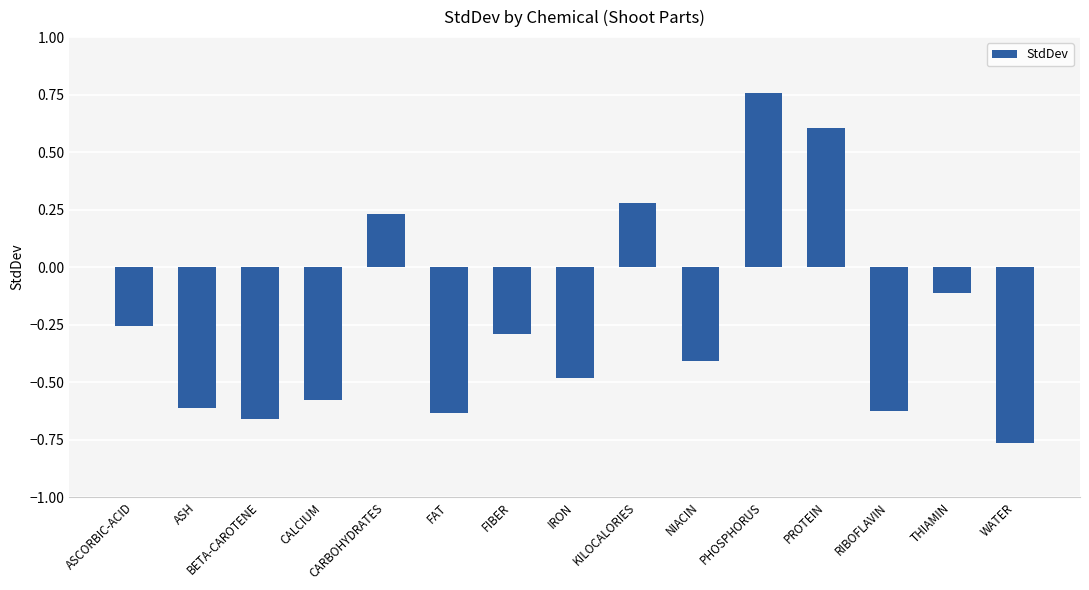

Where does the data first go above 0?

CARBOHYDRATES